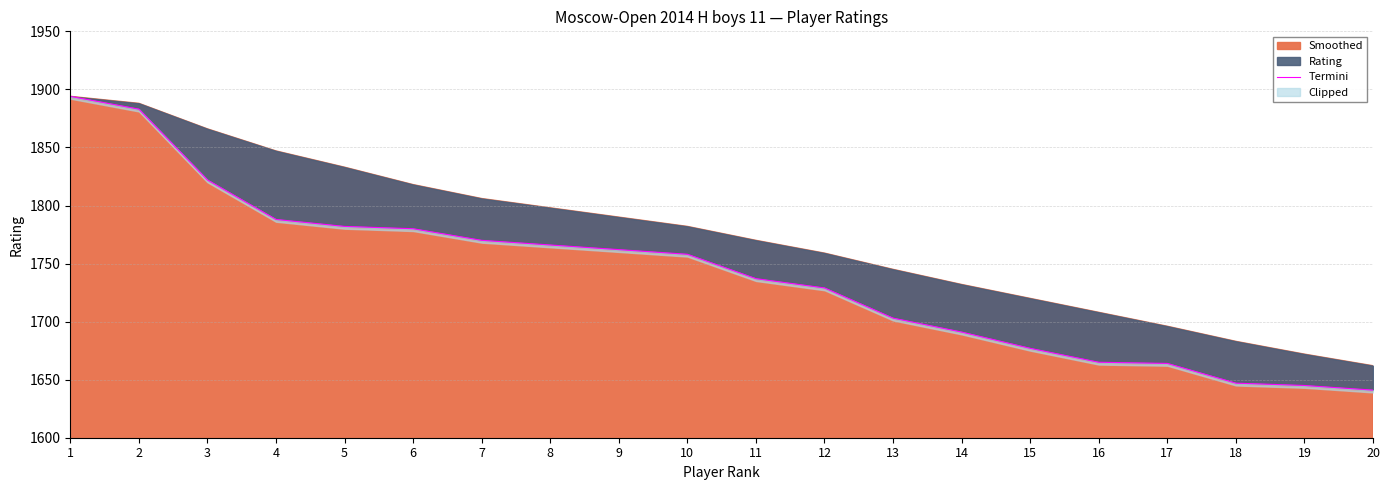

What is the sum of the values at 7 and 3?

3592